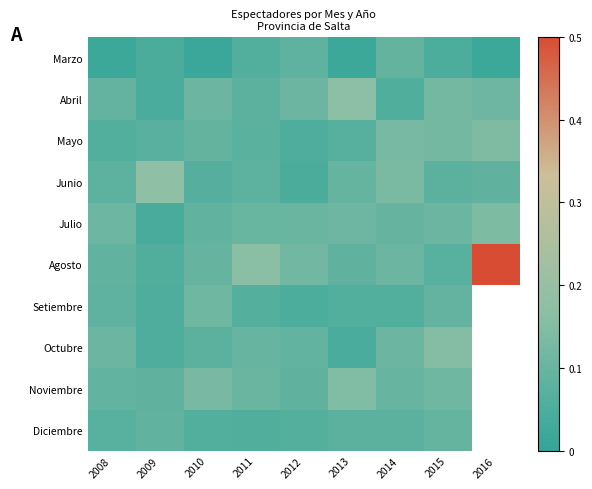

Count the number of data series in this chart.

10